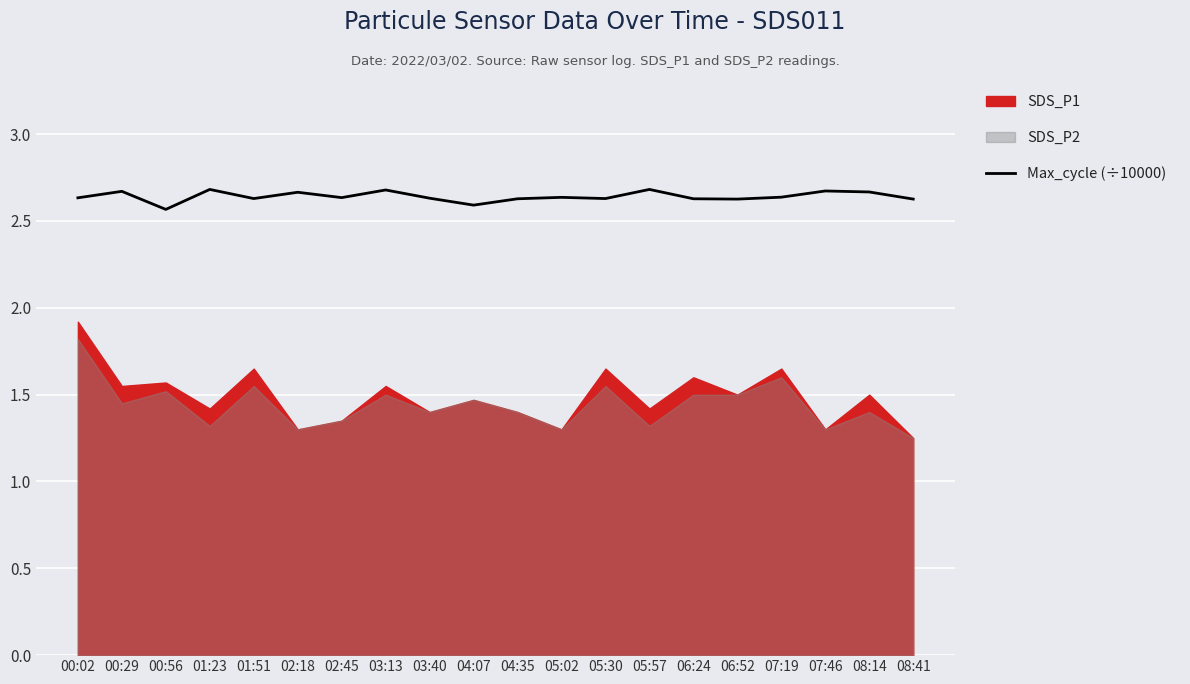

Where is the first local minimum?

00:56